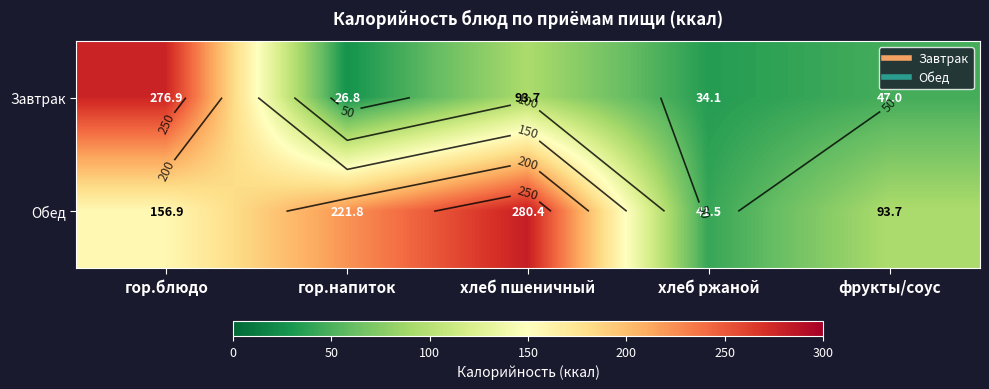

At how many categories does at least one series exceed 179?

3